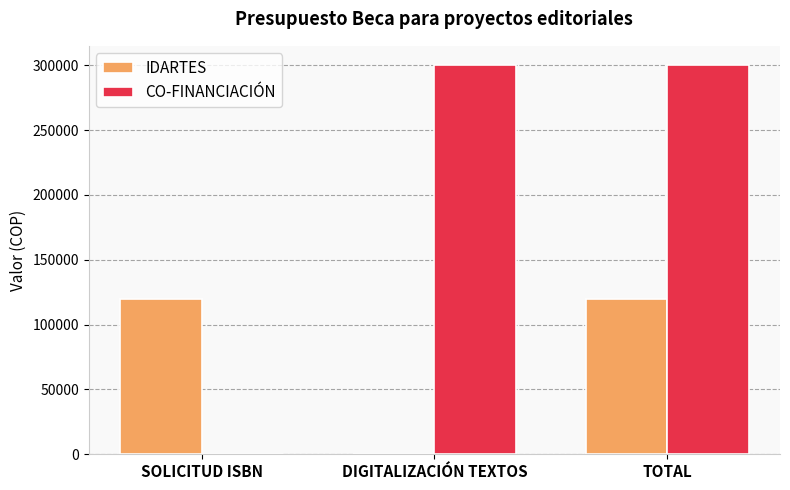

The CO-FINANCIACIÓN series shows -135752 at SOLICITUD ISBN. True or false?

False